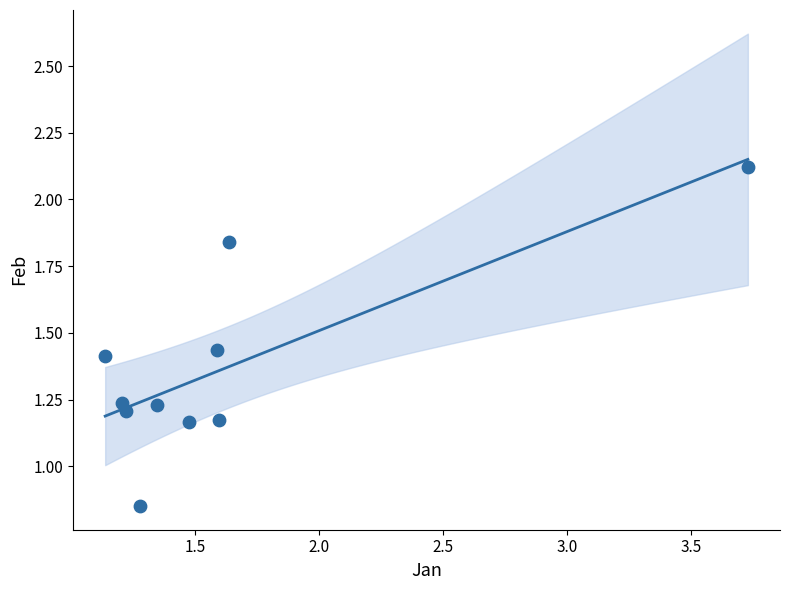

What is the range of X values (max minus min)?

2.6